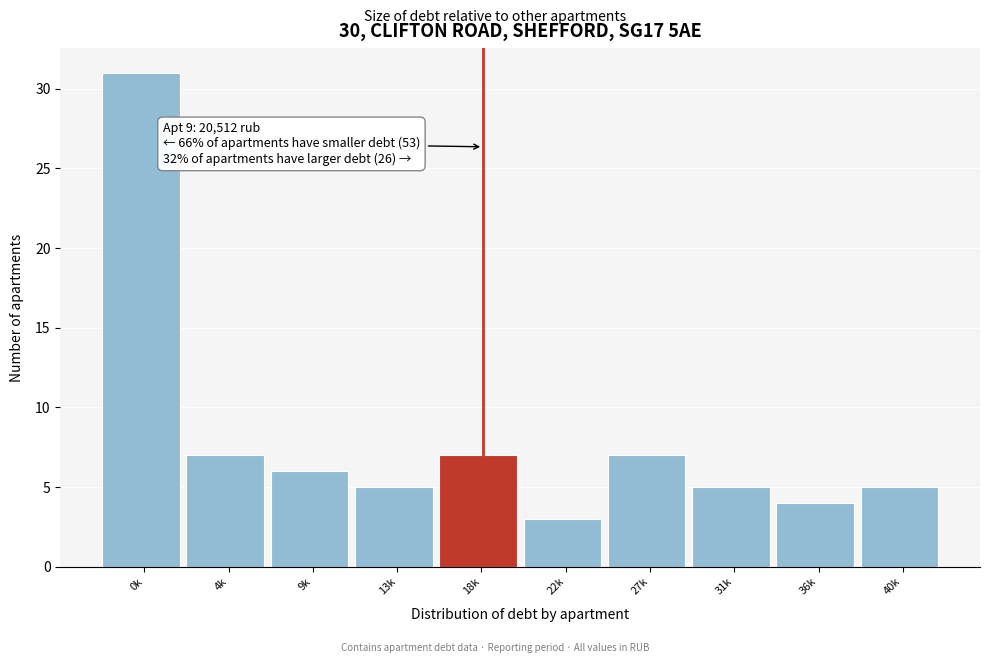

Reading left to right, transcribe all the data shown in this chart.

0k=31	4k=7	9k=6	13k=5	18k=7	22k=3	27k=7	31k=5	36k=4	40k=5